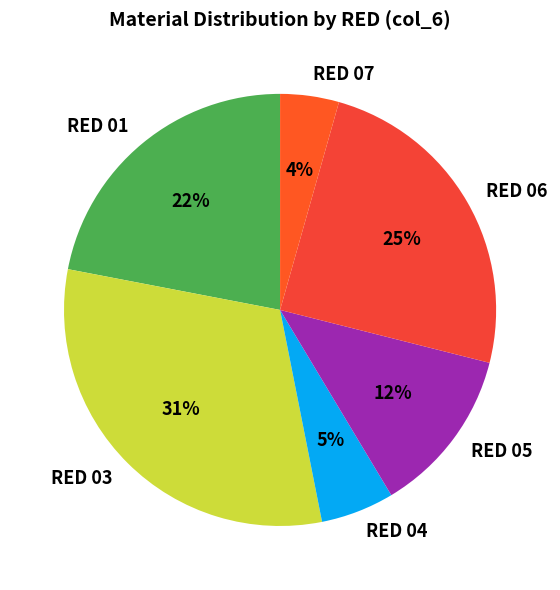

Which slice is the smallest?

RED 07